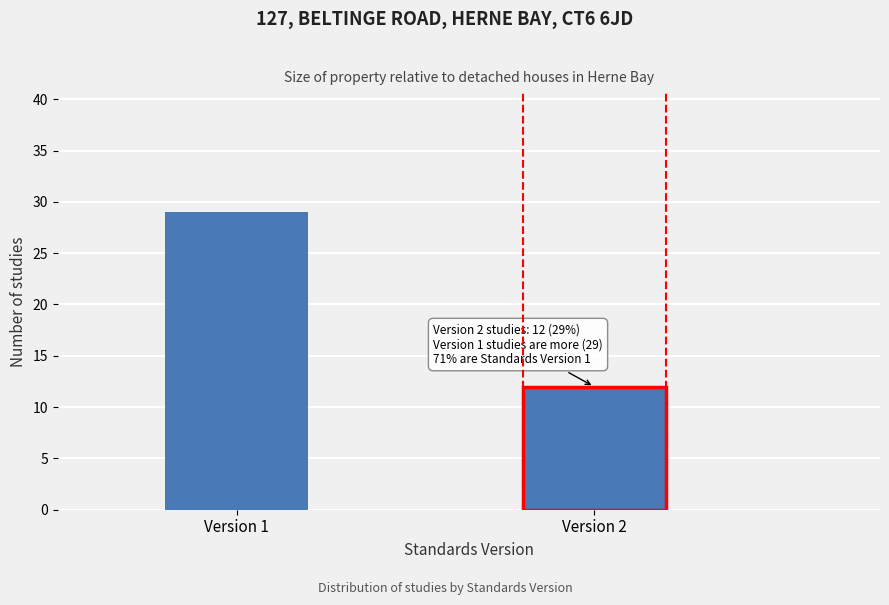

Reading right to left, extract all data points from this chart.

12	29